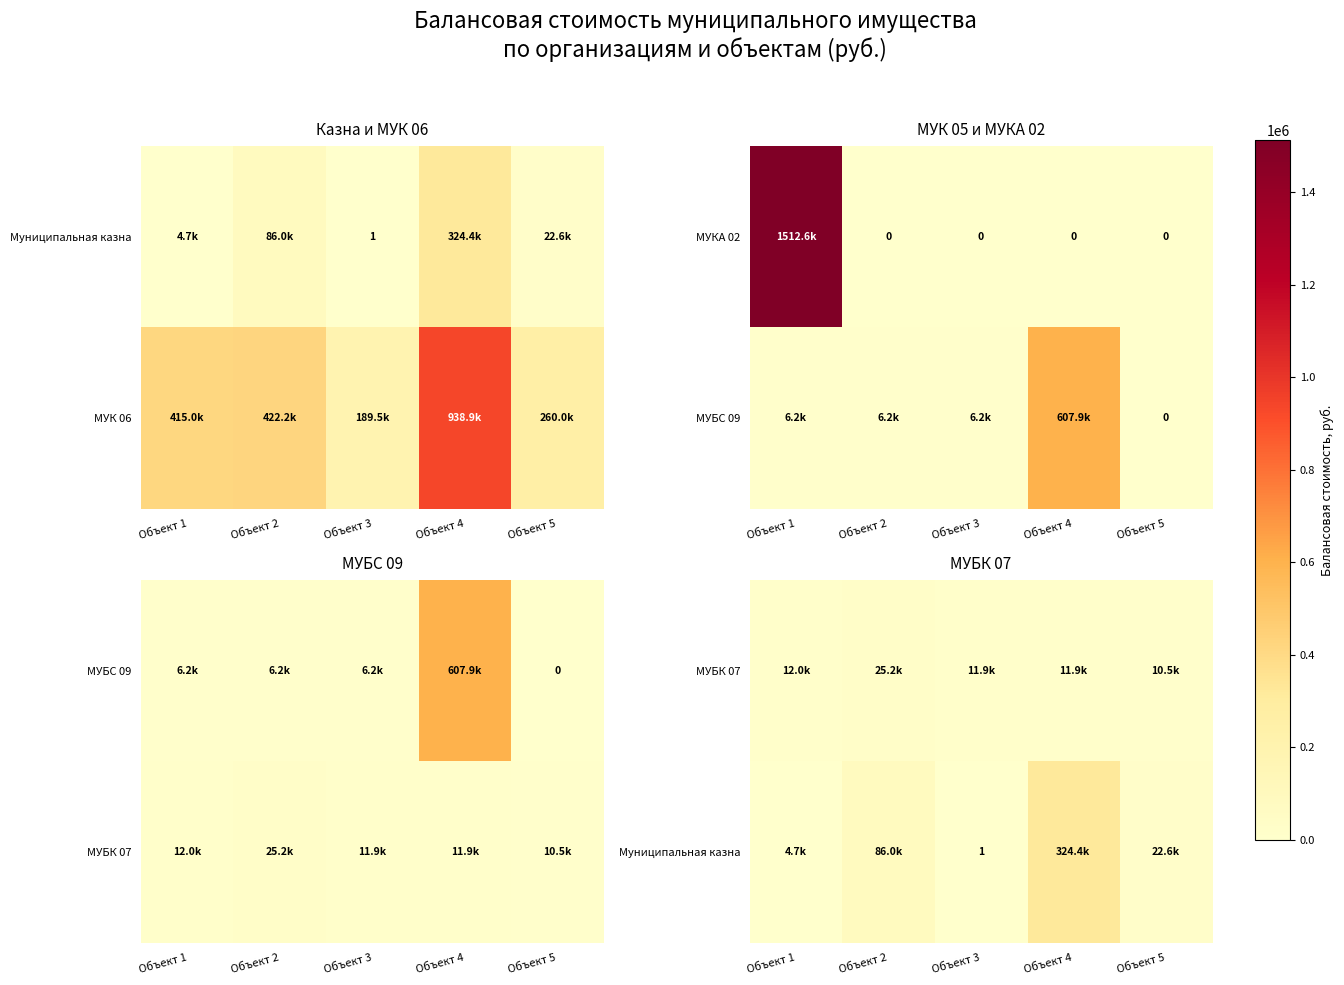

Which category has the lowest value in the МУБК 07 series?

Объект 5